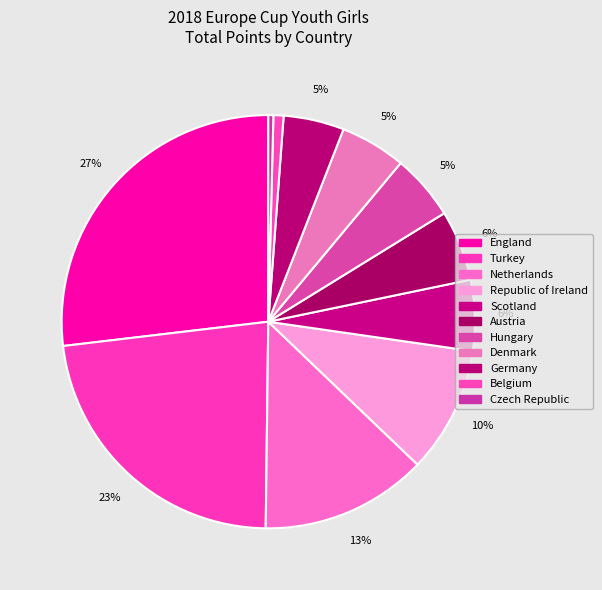

Is there any slice that represents more than half of the pie?

No